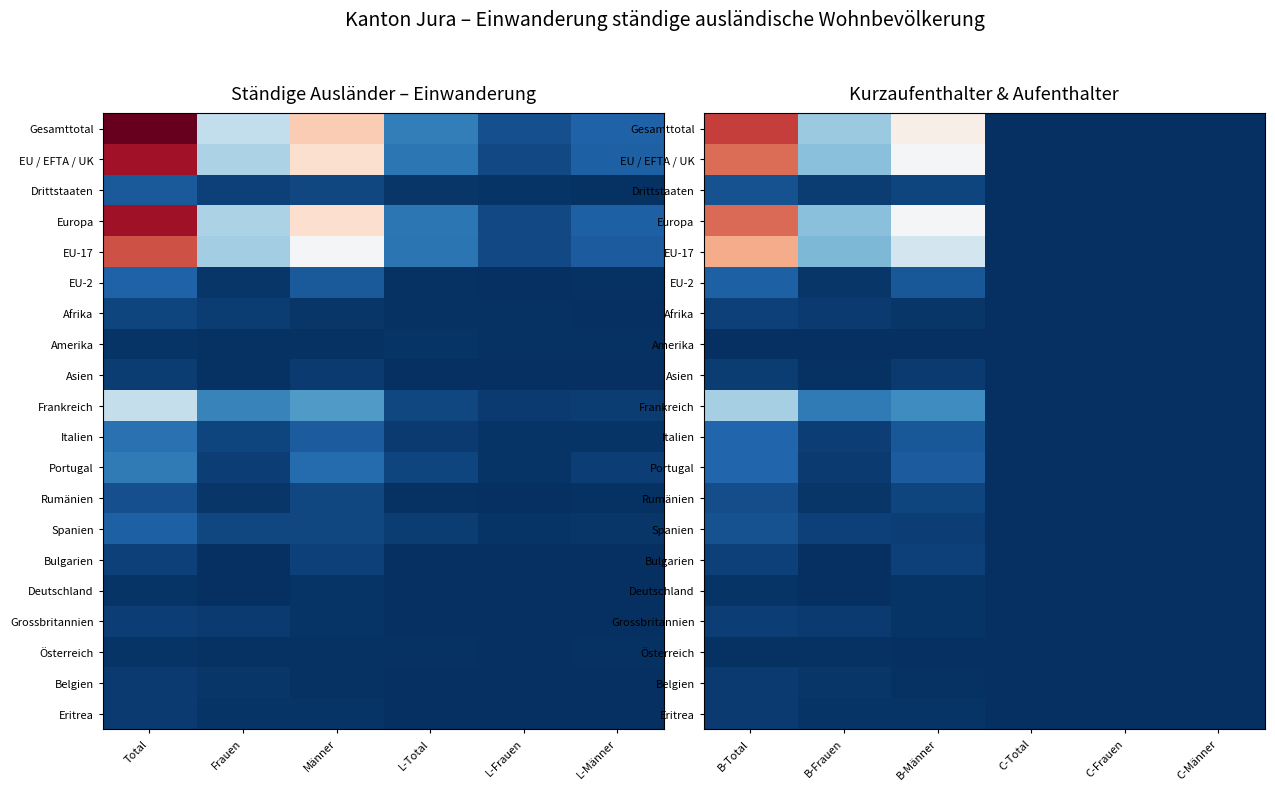

Which series changed the most between C-Total and C-Frauen?

Gesamttotal